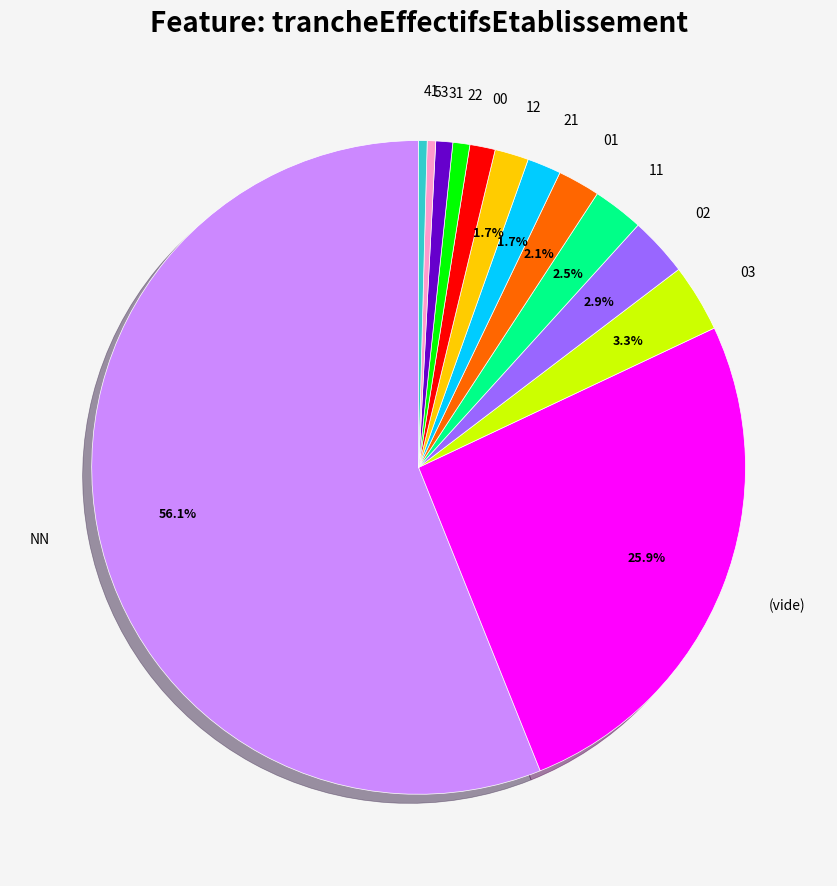

Is it true that 02 is 3% of the pie?

True